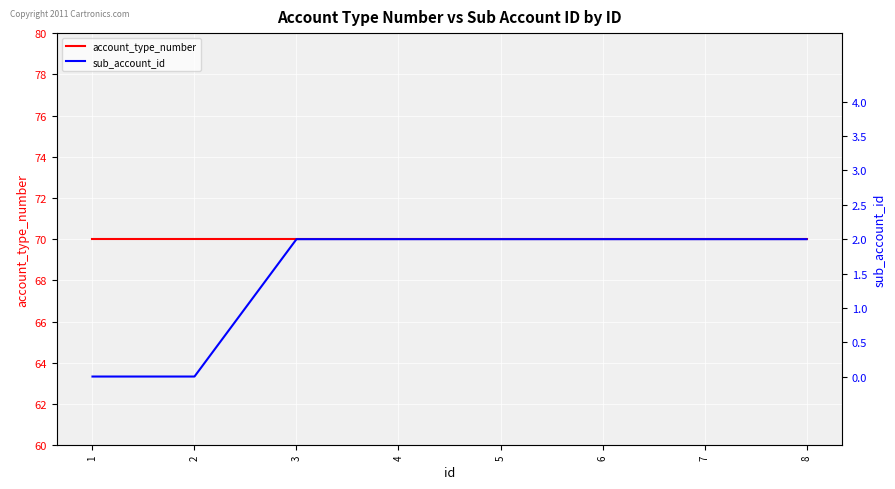

Does the chart display data point markers on the line(s)?

No